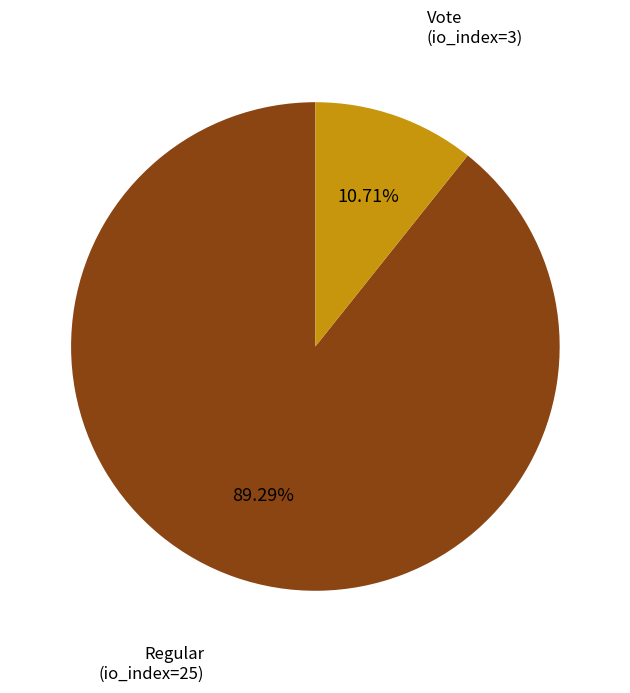

Is there any slice that represents more than half of the pie?

Yes